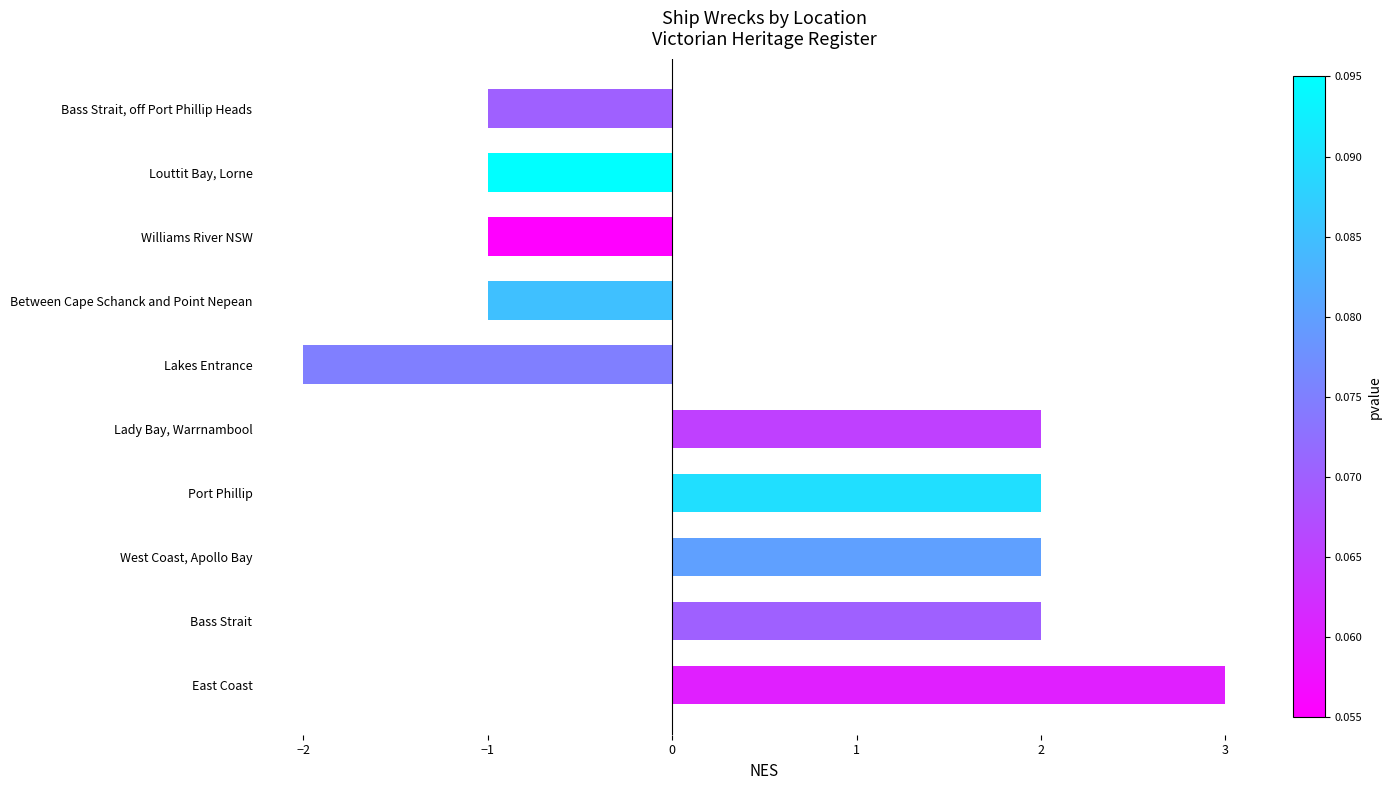

Reading bottom to top, what are all the values shown in this chart?

3	2	2	2	2	-2	-1	-1	-1	-1